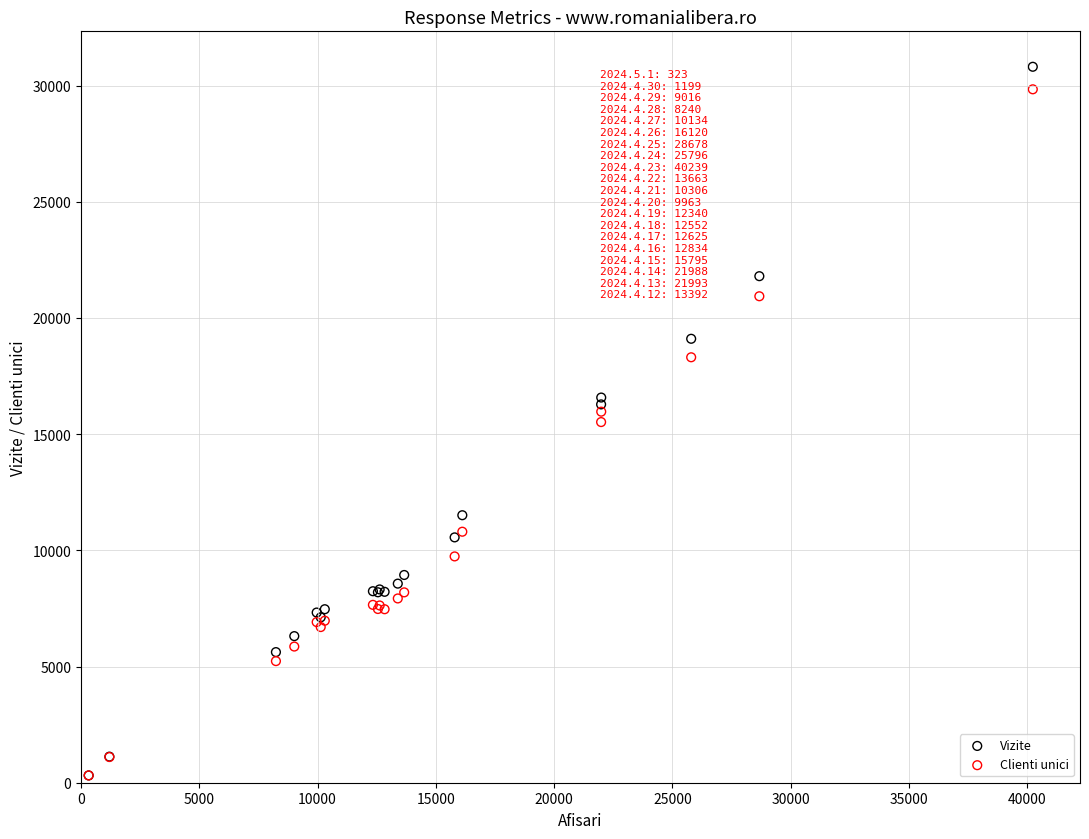

What are all the series names shown in the legend?

Vizite, Clienti unici